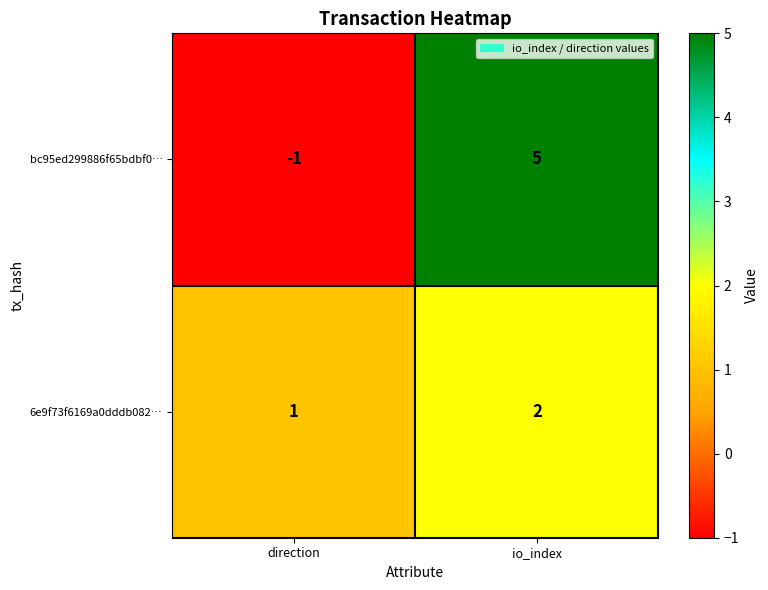

Reading left to right, list all the values displayed in this chart.

bc95ed299886f65bdbf0…: -1	5
6e9f73f6169a0dddb082…: 1	2